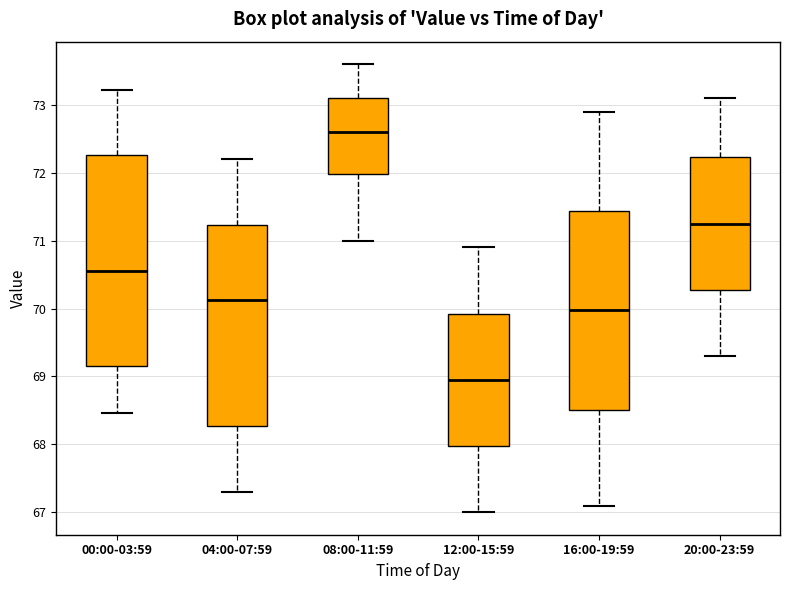

Comparing the boxes themselves (not the whiskers), which one is the tallest?

00:00-03:59